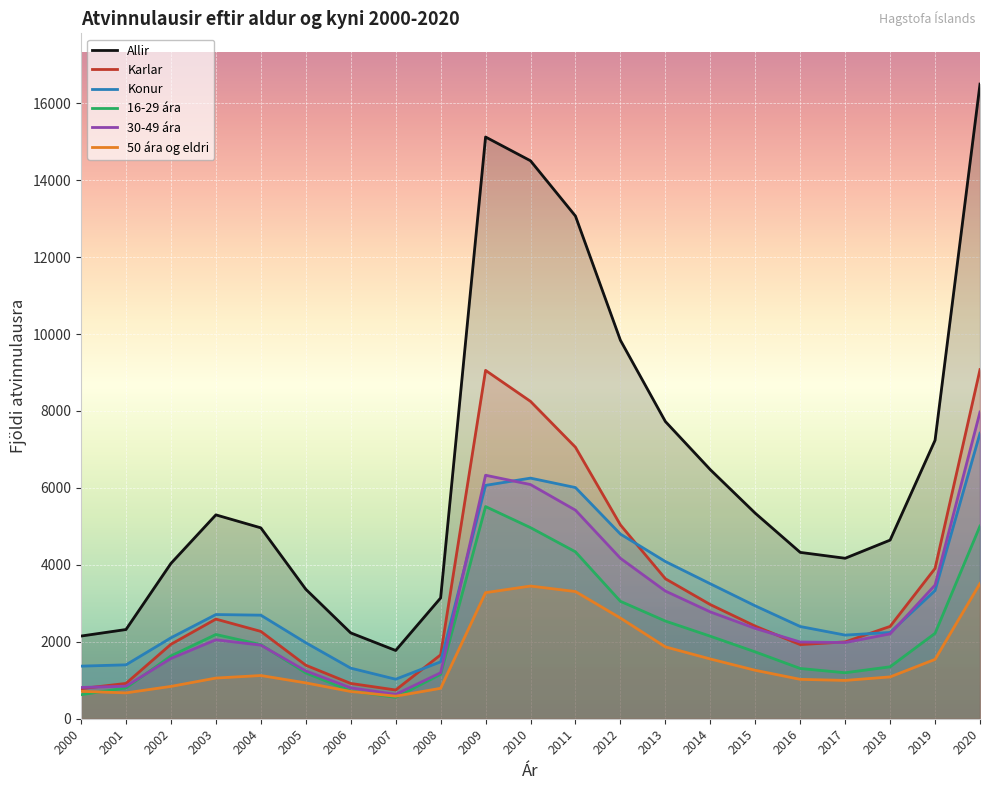

At how many categories does at least one series exceed 16022?

1